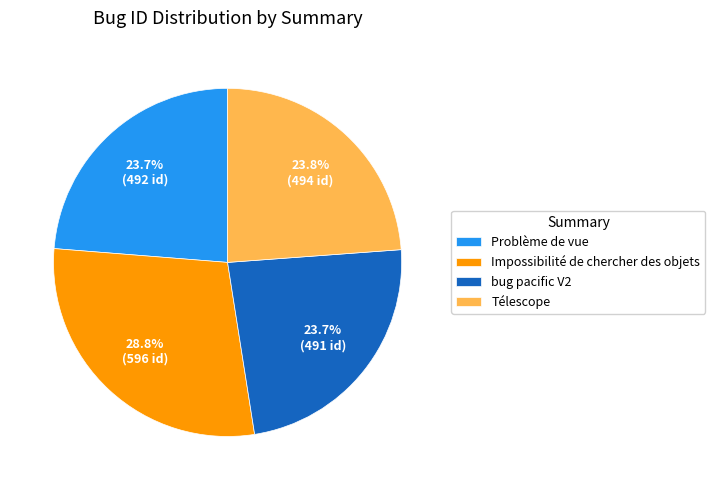

The Impossibilité de chercher des objets slice represents 41% of the pie. True or false?

False